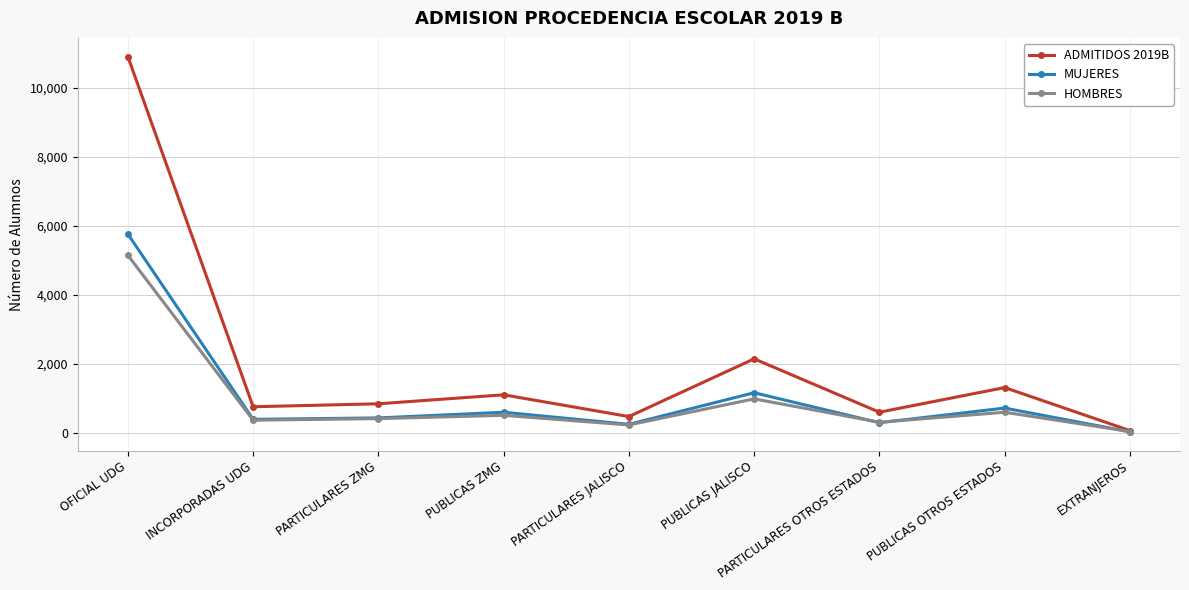

What is the sum of the HOMBRES values at PUBLICAS OTROS ESTADOS and PARTICULARES JALISCO?

819